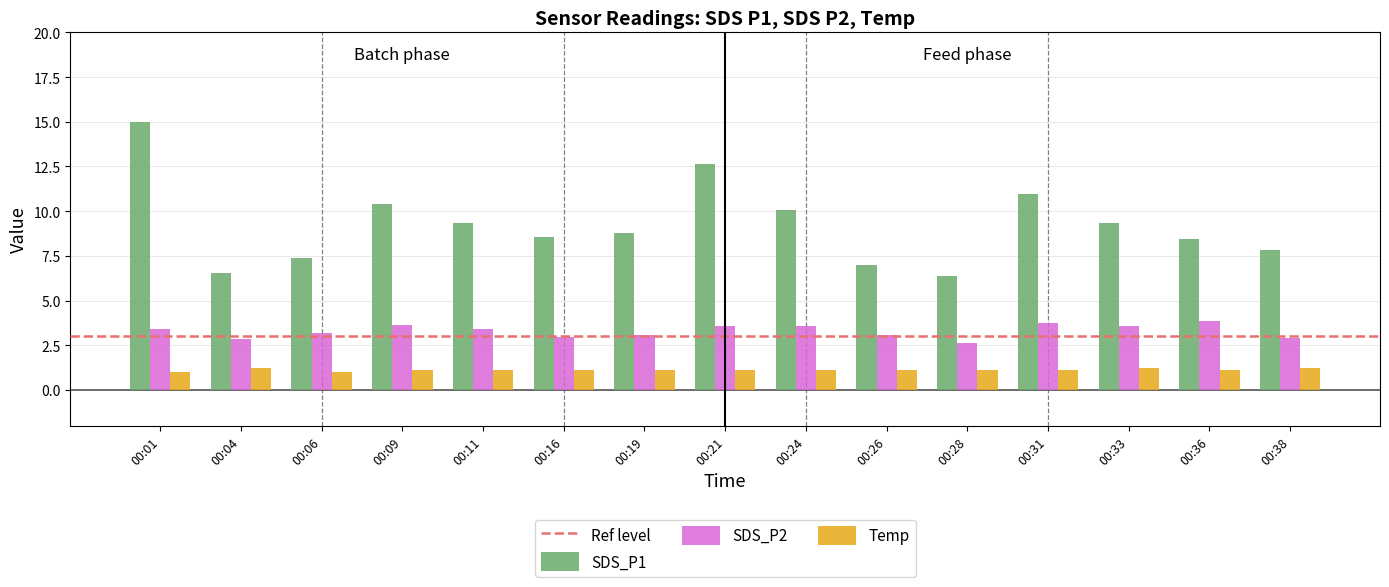

Which category has the highest value in the SDS_P1 series?

00:01